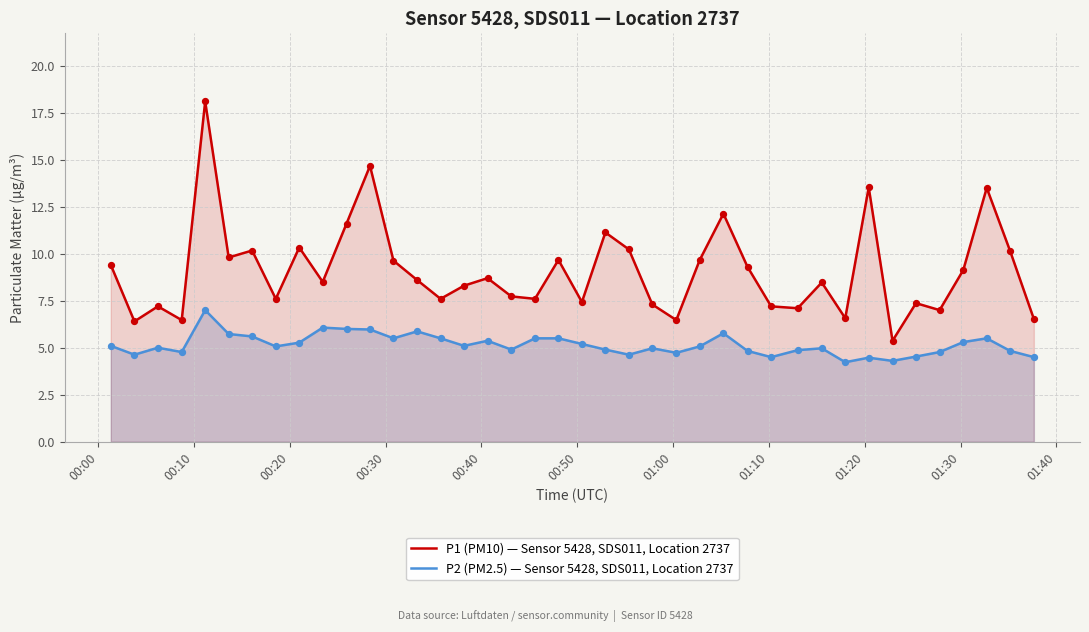

What are all the series names shown in the legend?

P1 (PM10) — Sensor 5428, SDS011, Location 2737, P2 (PM2.5) — Sensor 5428, SDS011, Location 2737